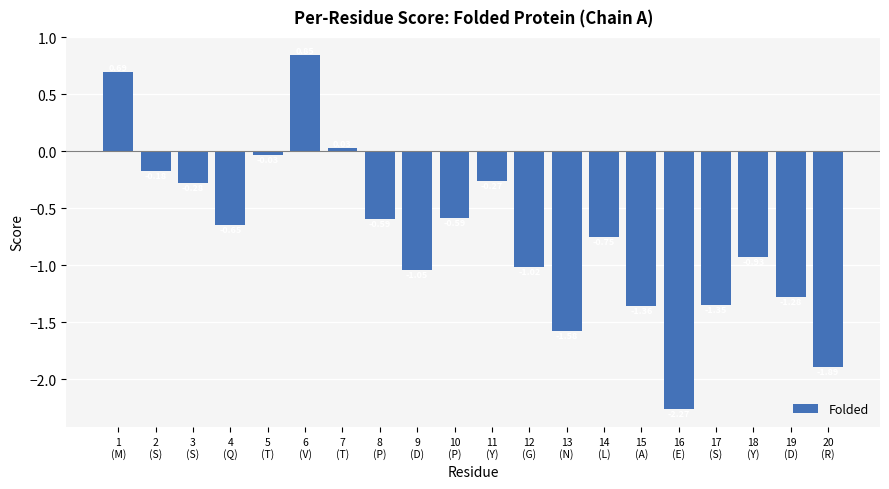

Is it true that the value at 12
(G) is -1.5?

False